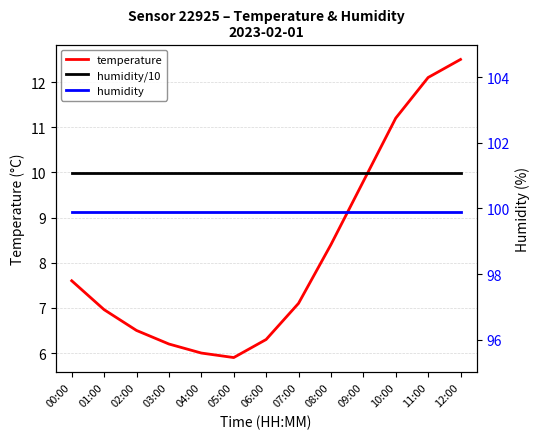

What is the label of the 8th point from the left?

07:00